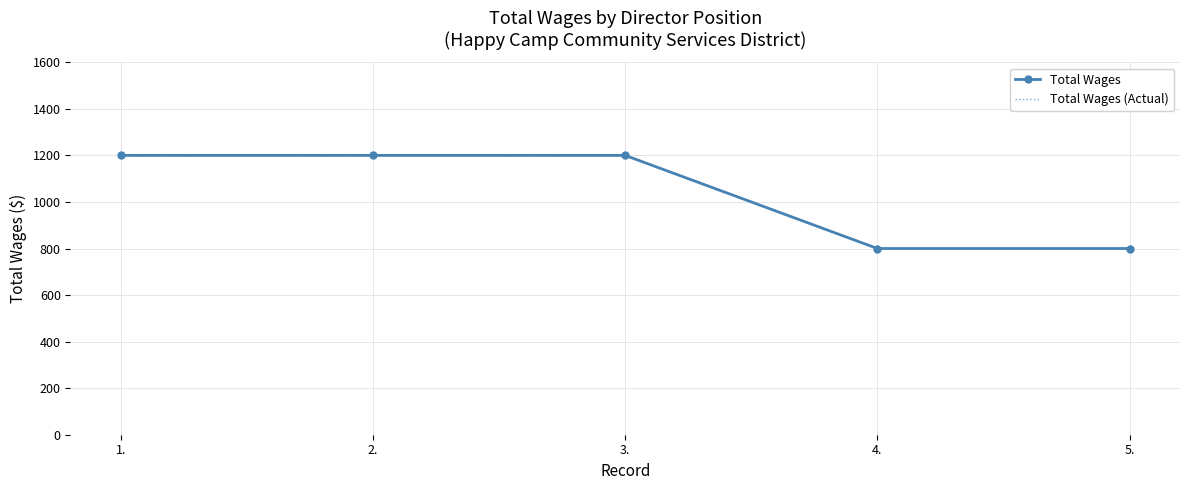

Is this an area chart (filled region under the line)?

No